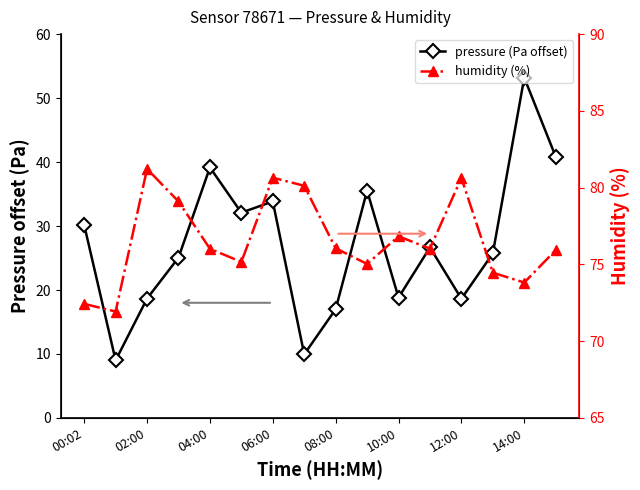

How many values in the pressure series exceed 26?

8